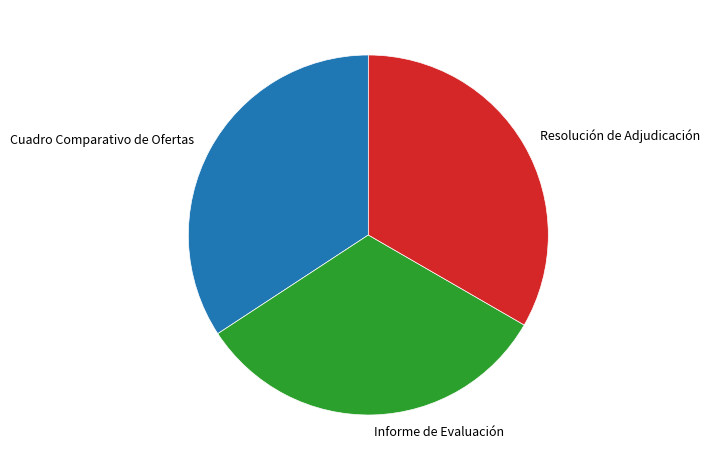

How many segments does this pie chart have?

3